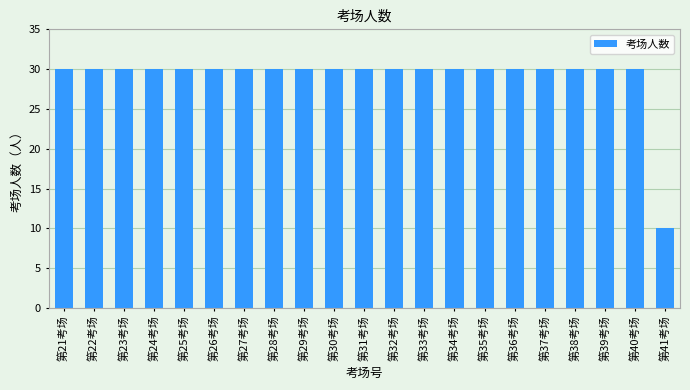

What is the average value?

29